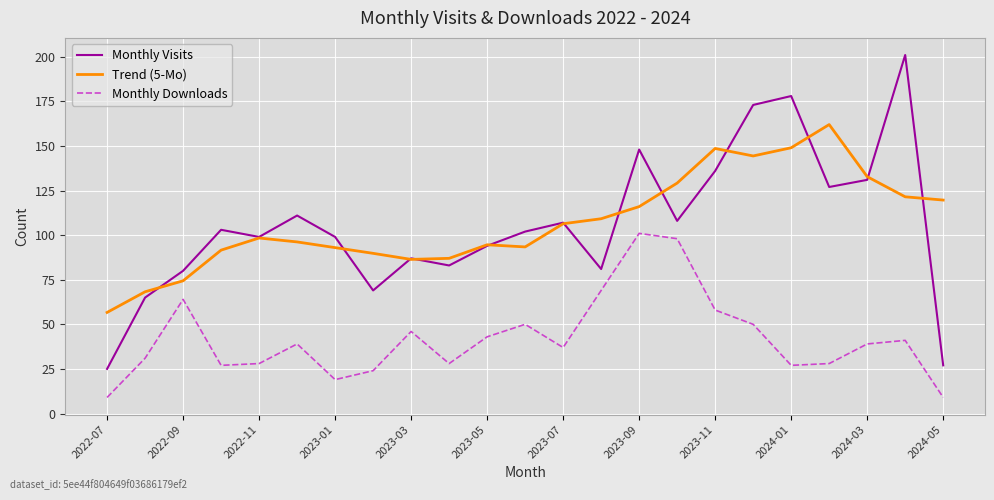

What is the difference between the maximum and second lowest values in the Monthly Downloads series?

92.0